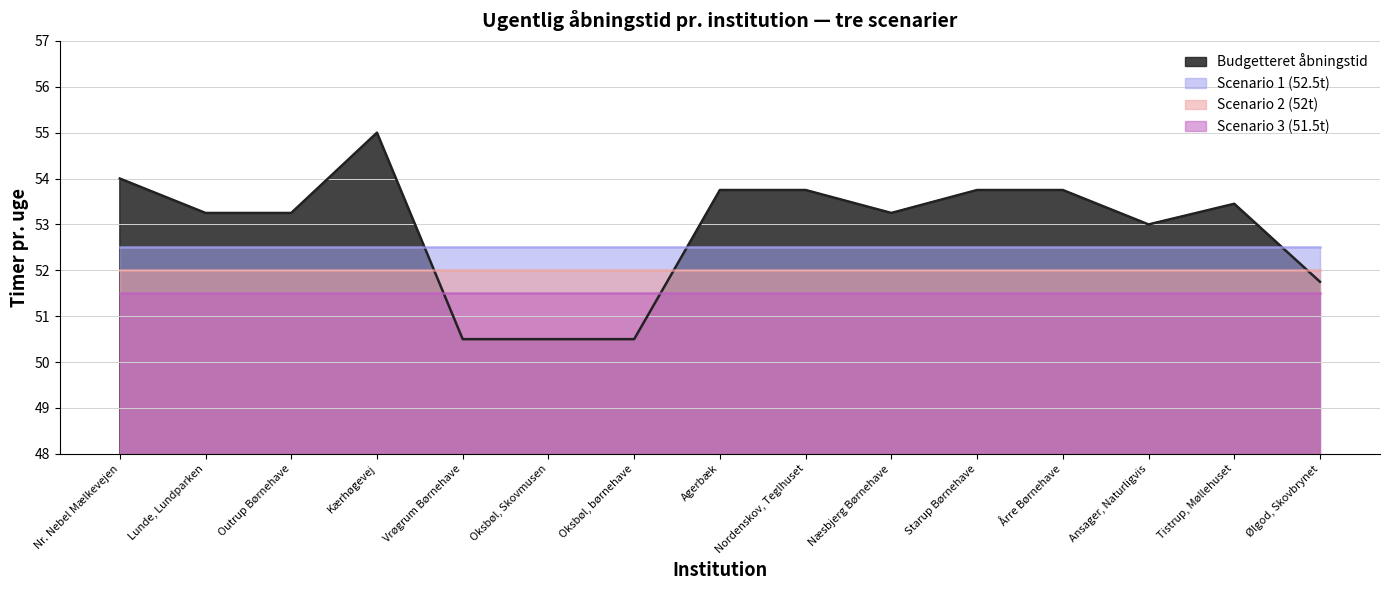

What is the label of the 3rd point from the left?

Outrup Børnehave